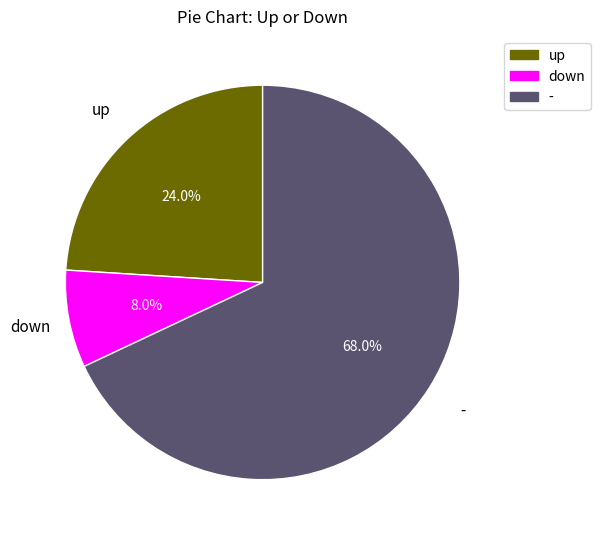

Does - account for over 50% of the chart?

Yes